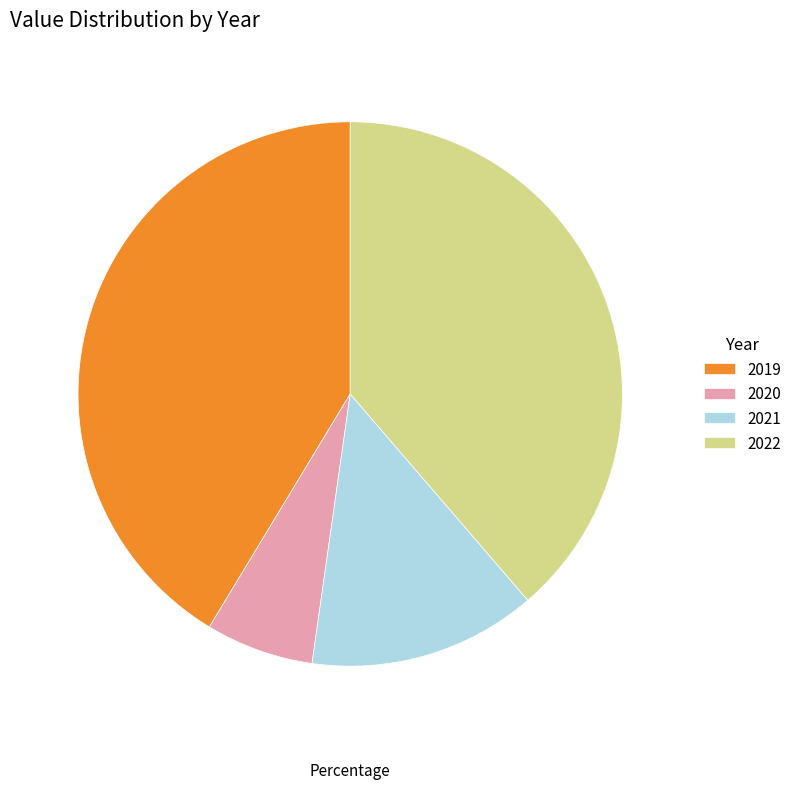

Do 2019 and 2022 together represent more than half of the pie?

Yes